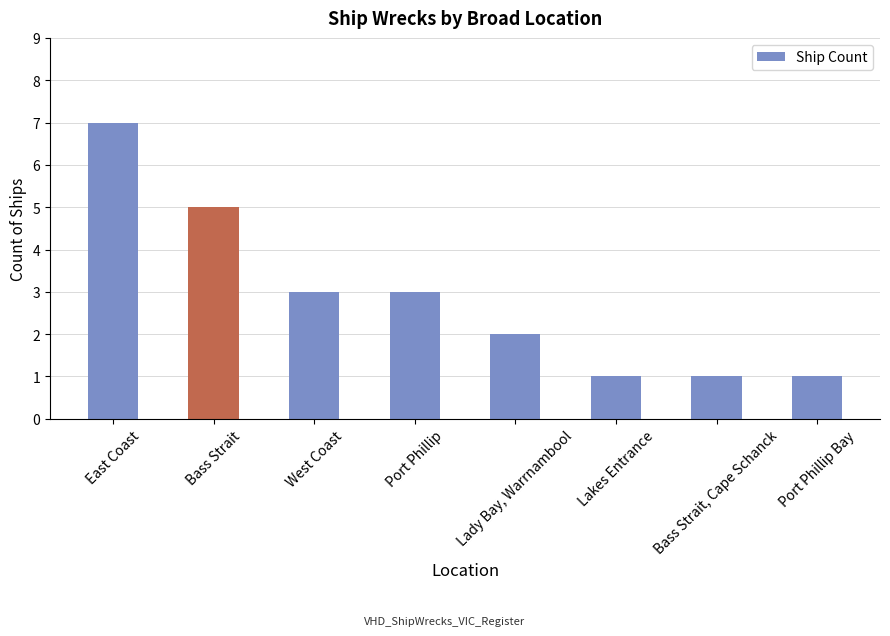

Reading left to right, extract all data points from this chart.

East Coast=7	Bass Strait=5	West Coast=3	Port Phillip=3	Lady Bay, Warrnambool=2	Lakes Entrance=1	Bass Strait, Cape Schanck=1	Port Phillip Bay=1